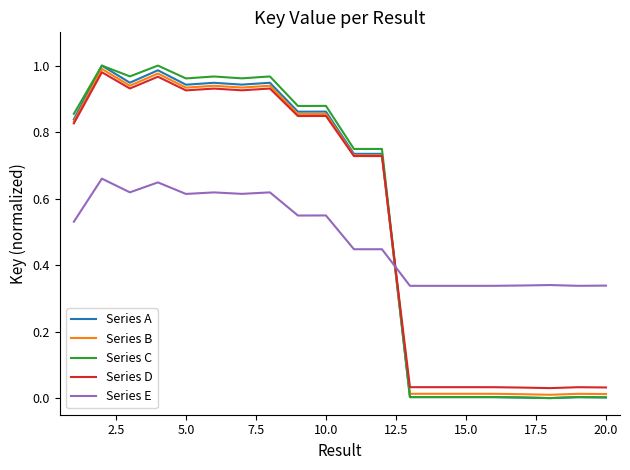

After their last crossing, which series has the higher values: Series D or Series E?

Series E